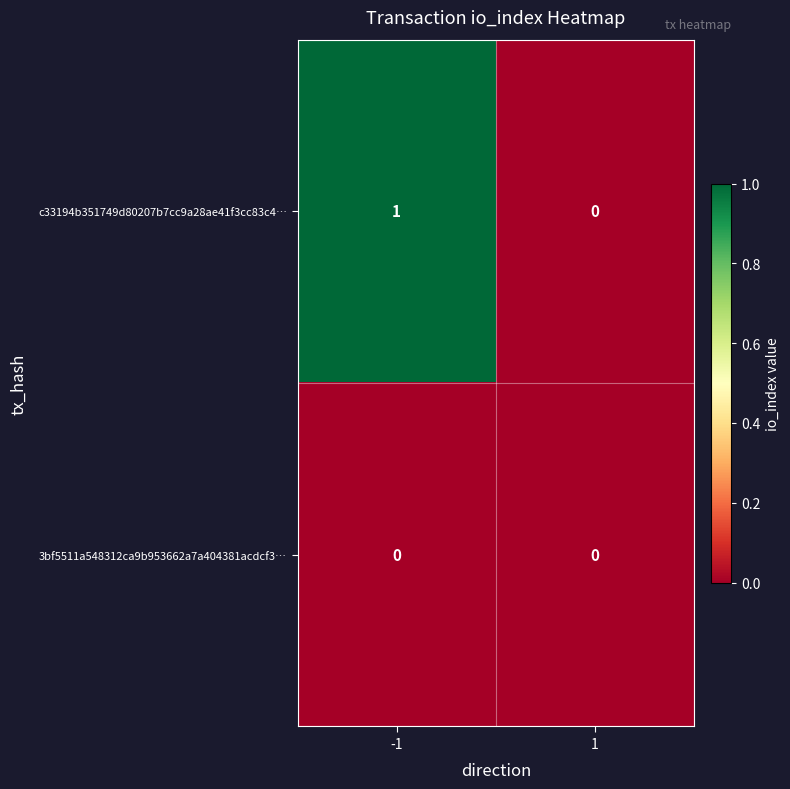

List the labels in order of c33194b351749d80207b7cc9a28ae41f3cc83c4… value, smallest first.

1, -1